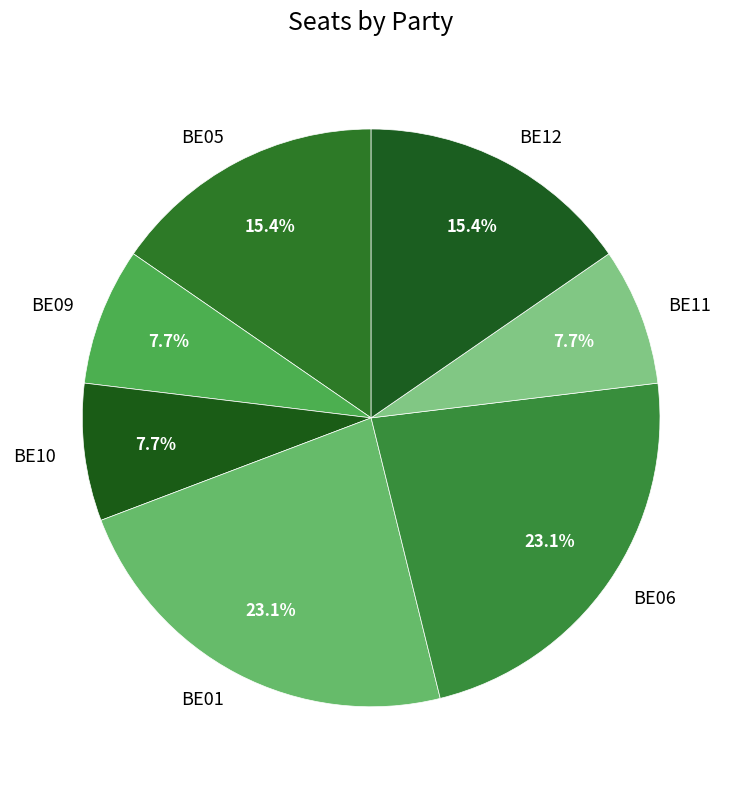

Combined, what portion of the pie is BE12 and BE05?

30.8%